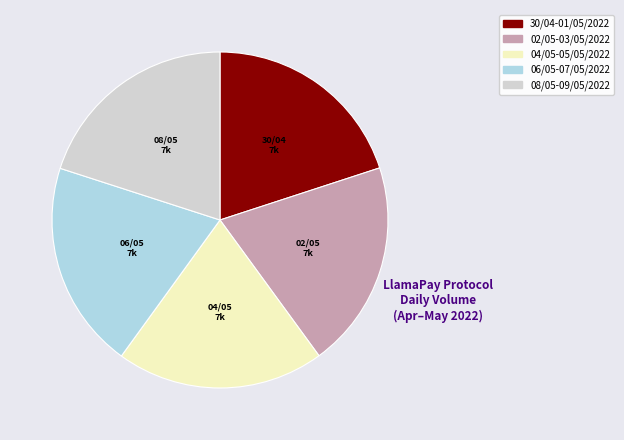

Is there a majority slice in this chart?

No